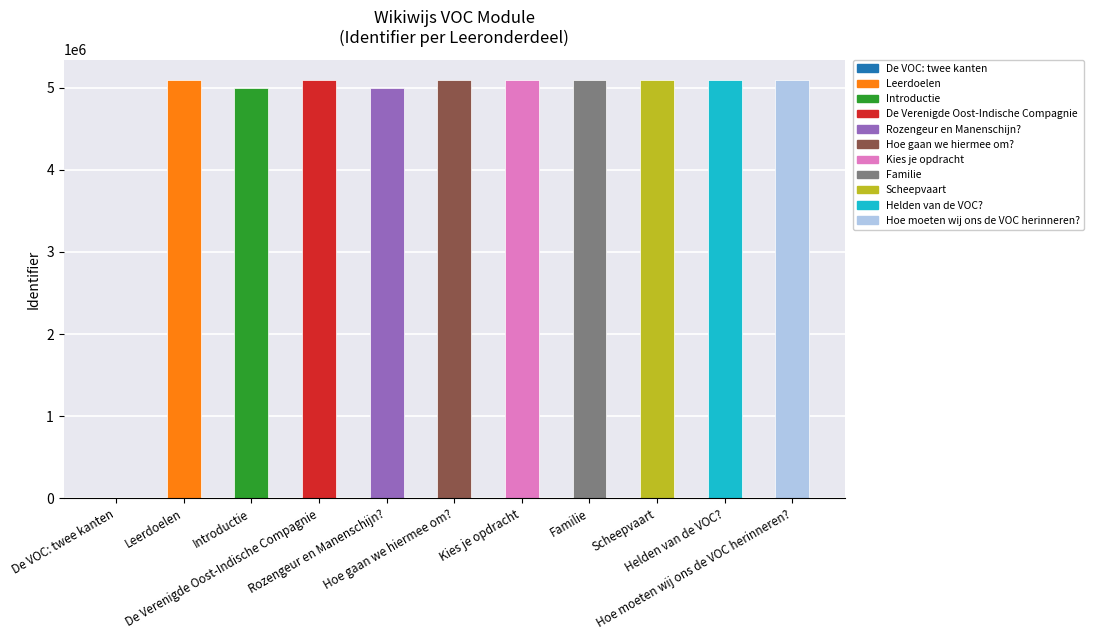

What is the maximum value shown in the chart?

5086881